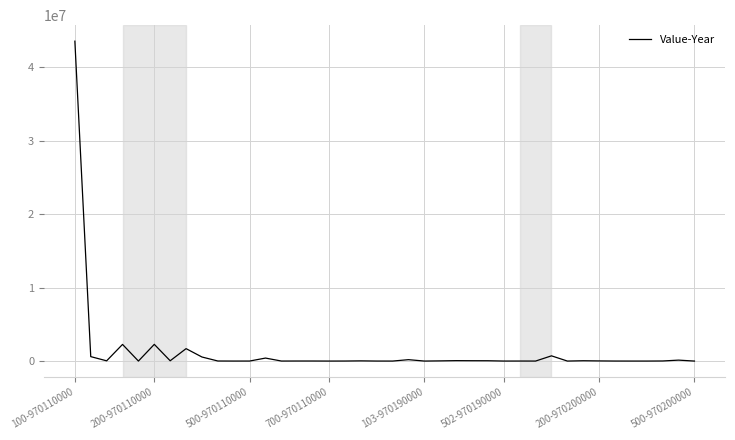

What is the maximum value shown in the chart?

43557355